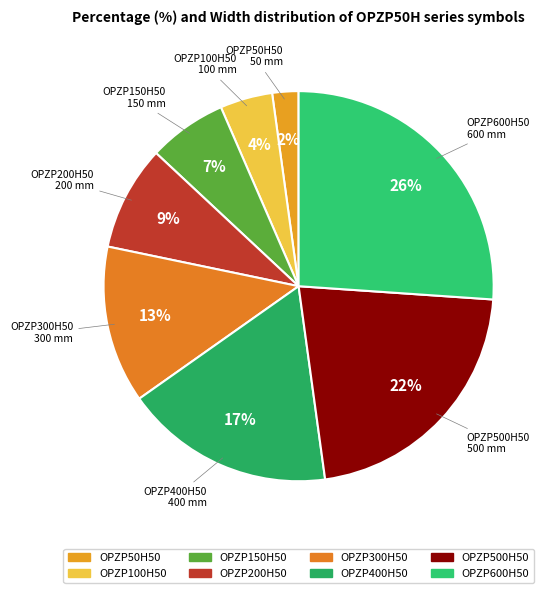

The OPZP300H50 slice represents 13% of the pie. True or false?

True